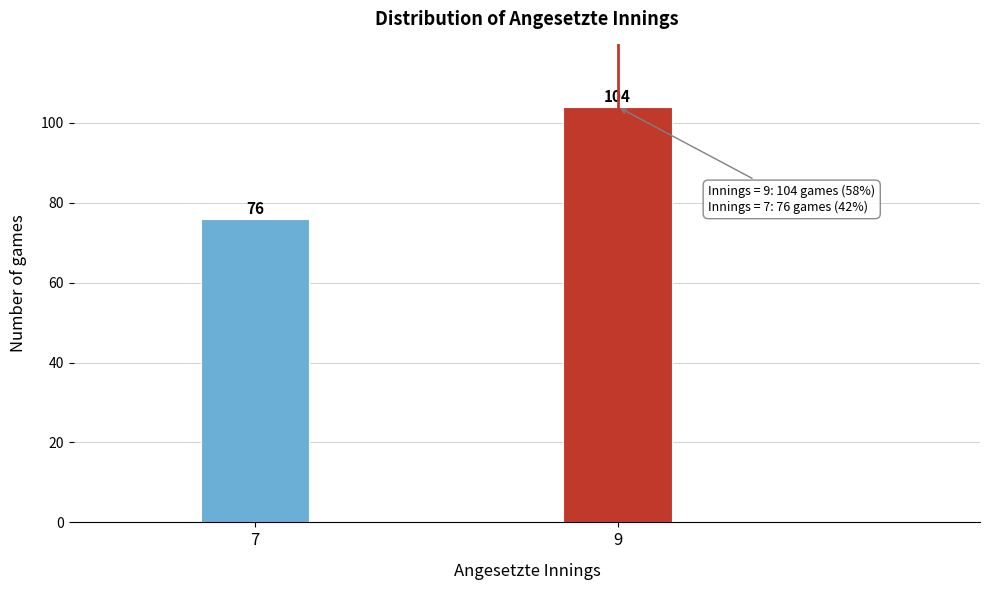

Reading left to right, list all the values displayed in this chart.

7=76	9=104